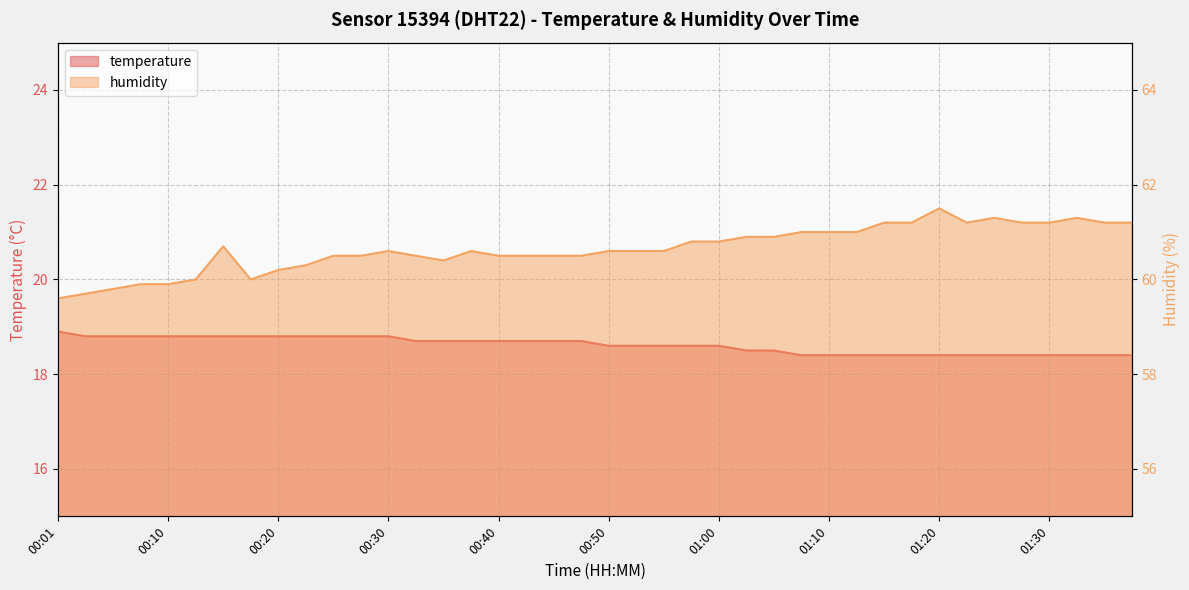

What is the highest value of the temperature series?

18.9